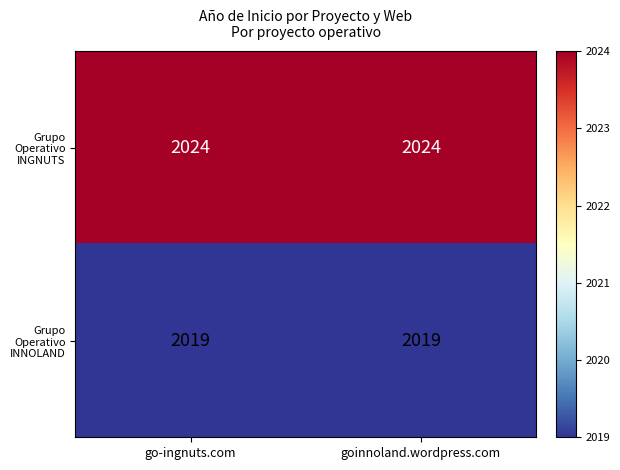

What is the total value across all series at go-ingnuts.com?

4043